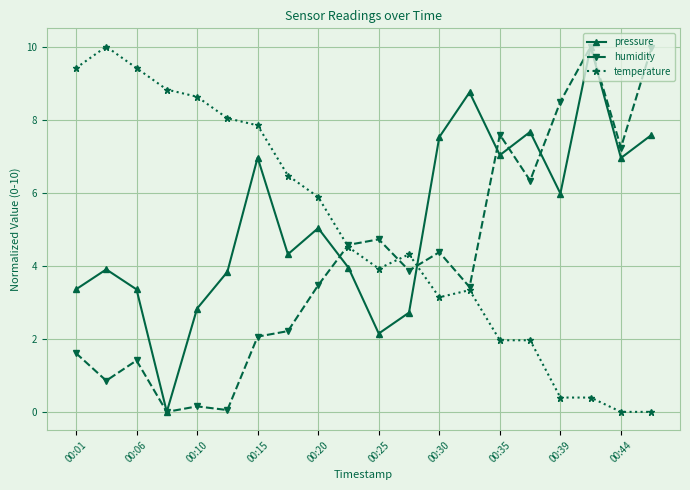

List the series in order of their overall mean, highest first.

pressure, temperature, humidity